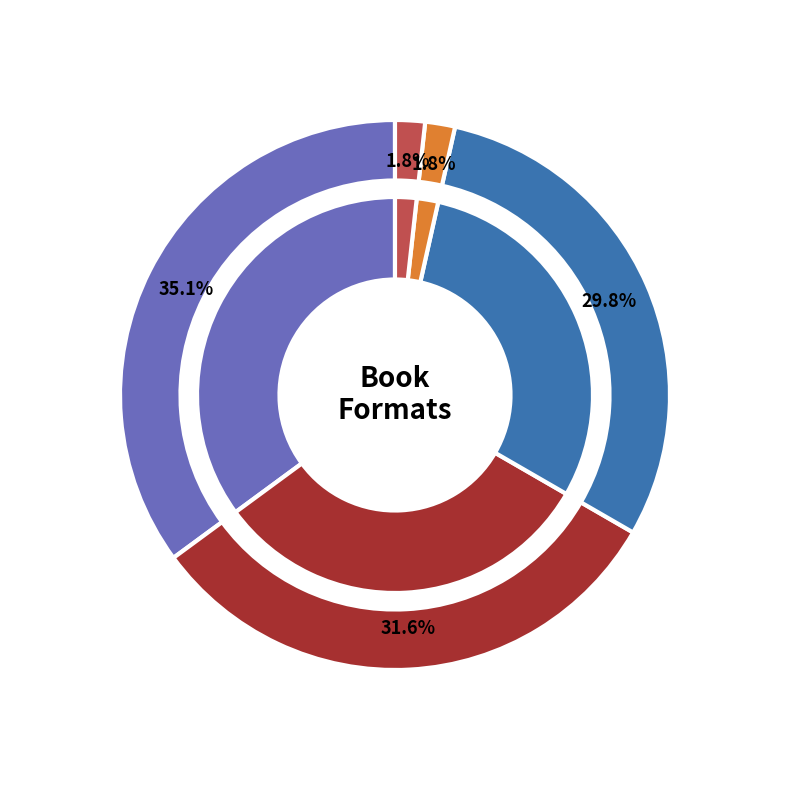

To the nearest percent, what is the difference between the eBook and Audio Download slice percentages?

28%